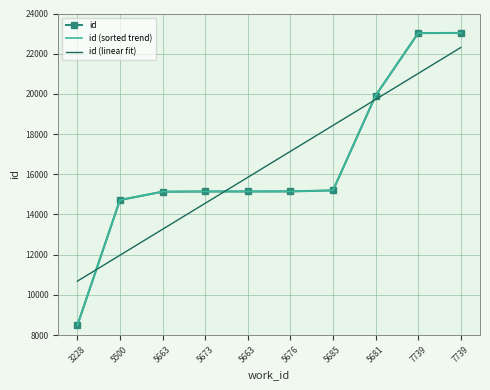

Is the value of id at 5500 greater than the value of id (linear fit) at 3228?

Yes